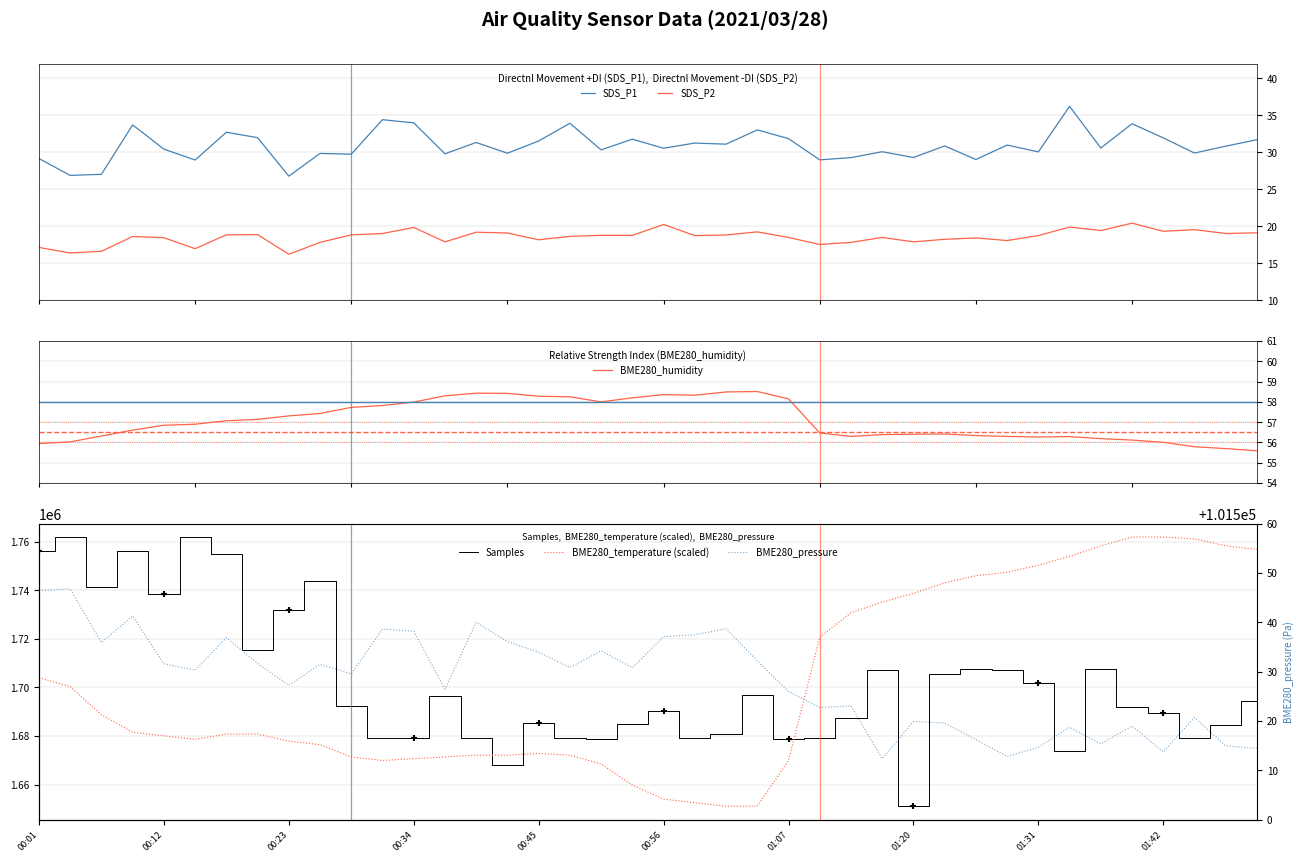

At how many categories does at least one series exceed 864689?

40